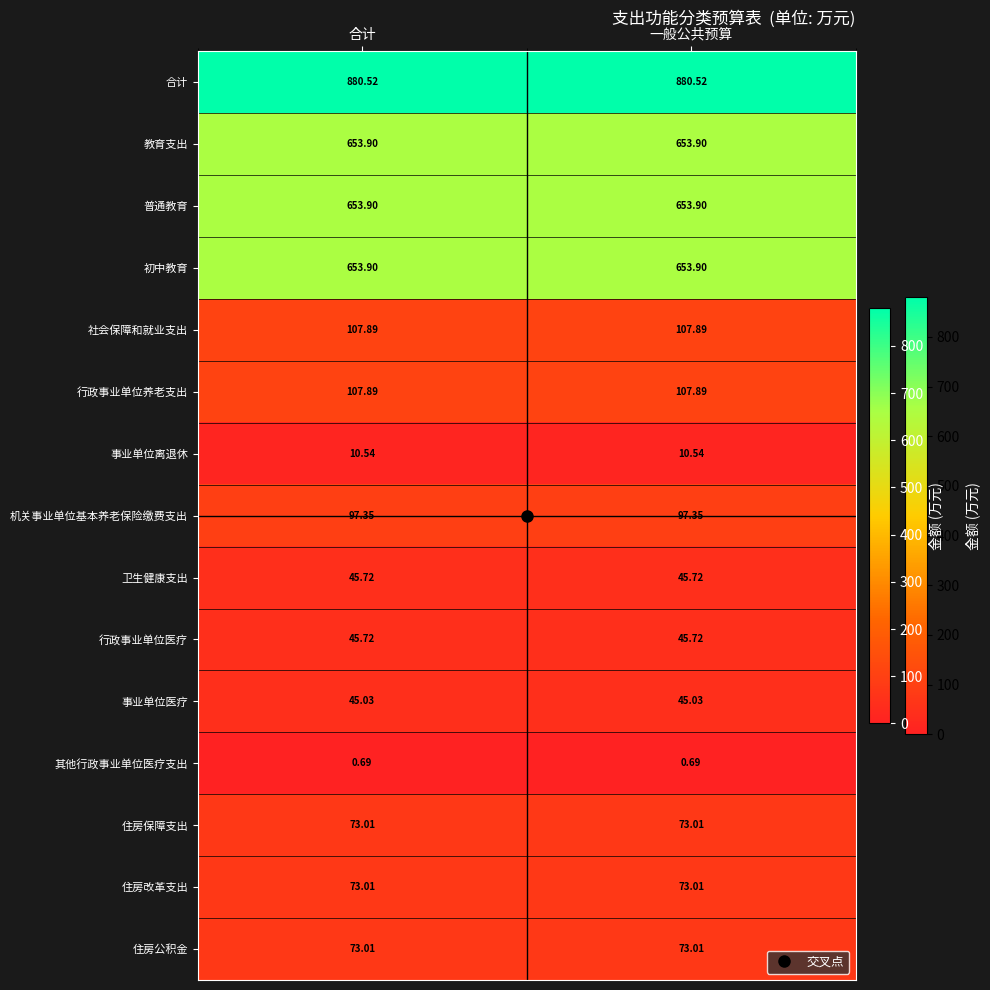

Which series has the largest total across all categories?

合计